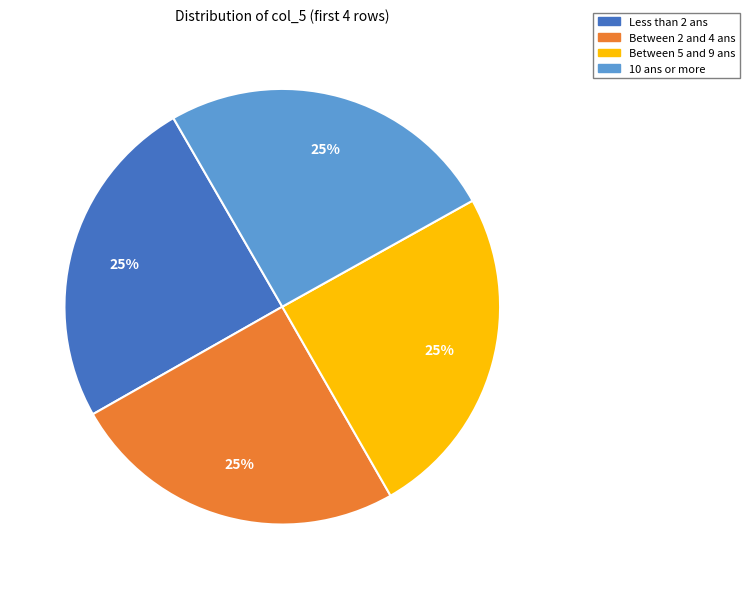

Does any single category account for the majority?

No